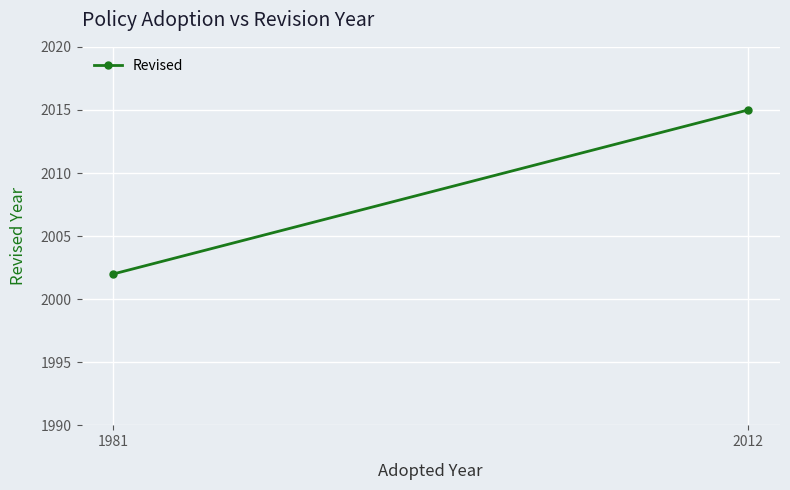

At which label is the value closest to 2008?

1981